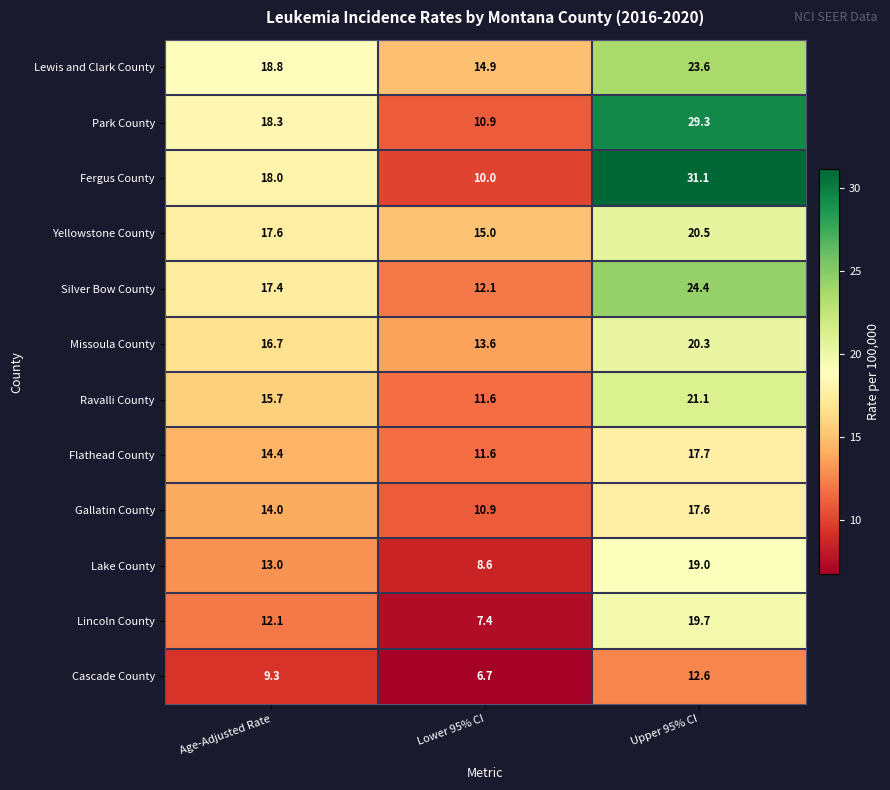

Count the number of categories in the chart.

3